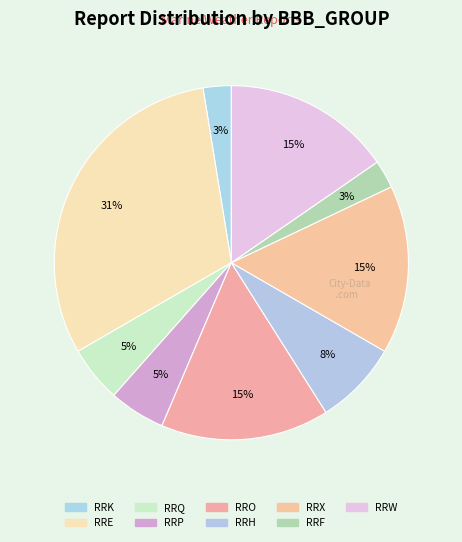

Count the number of slices in the pie.

9